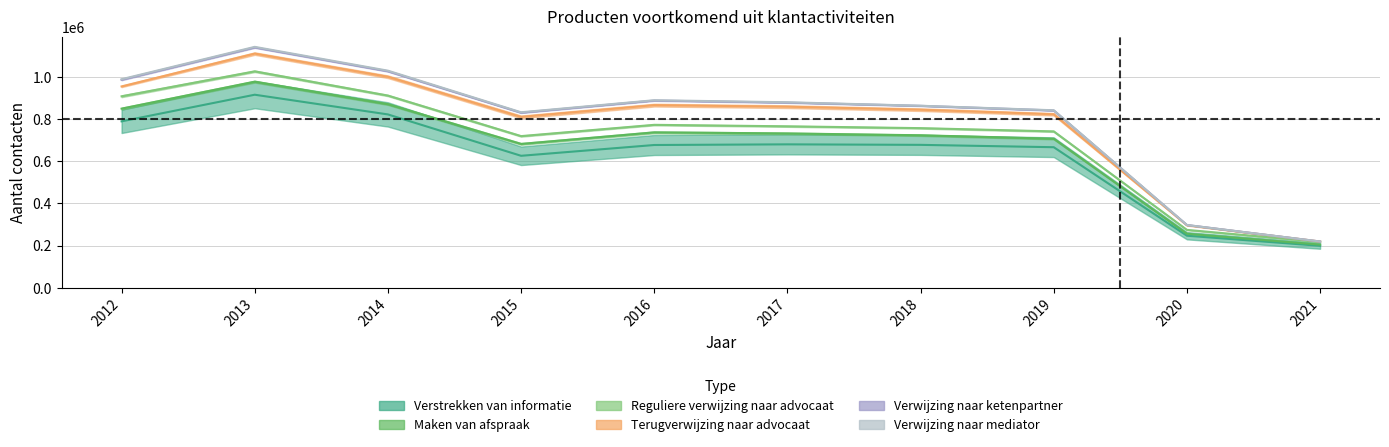

What is the sum of all Maken van afspraak values?

6741768